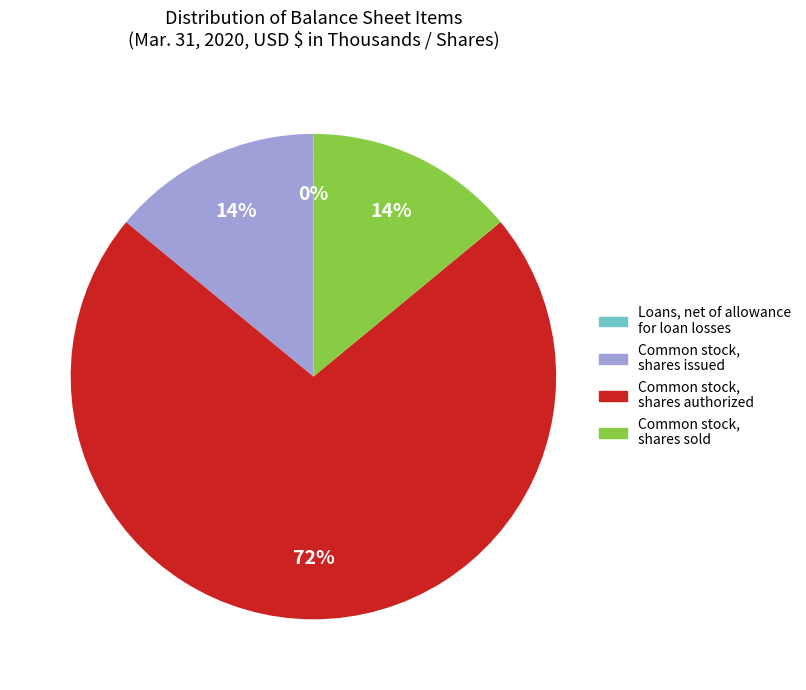

To the nearest percent, what is the average slice percentage?

25%